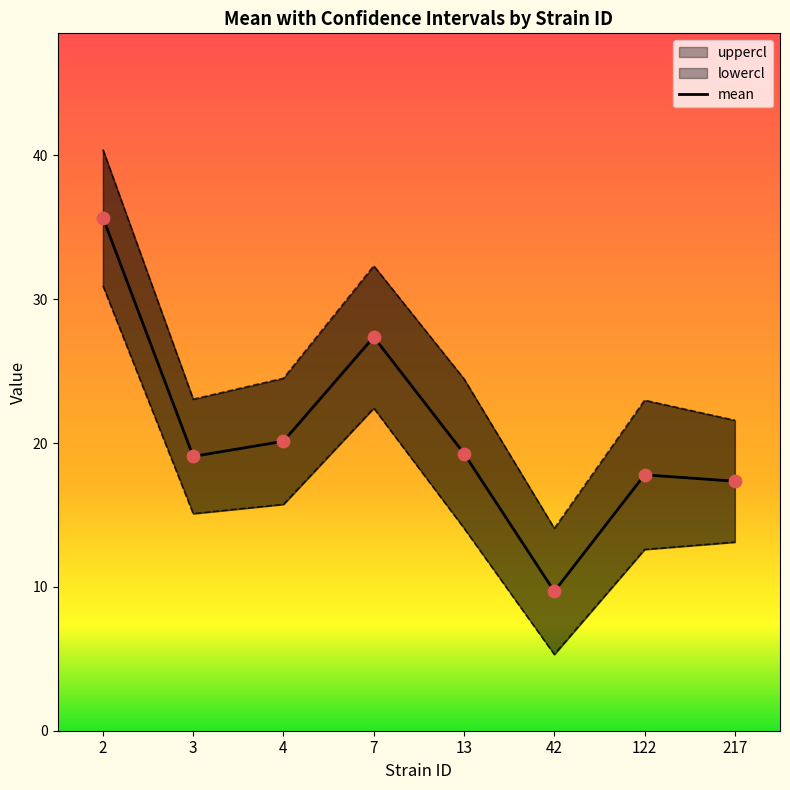

Which series has the largest Y range (max minus min)?

uppercl